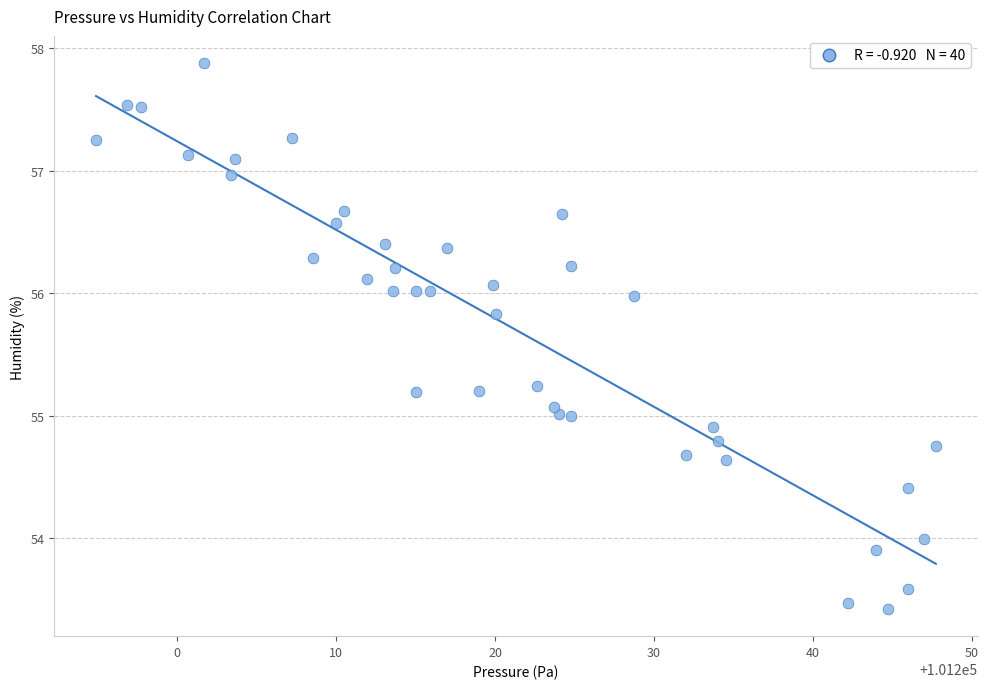

What is the range of Y values (max minus min)?

4.5